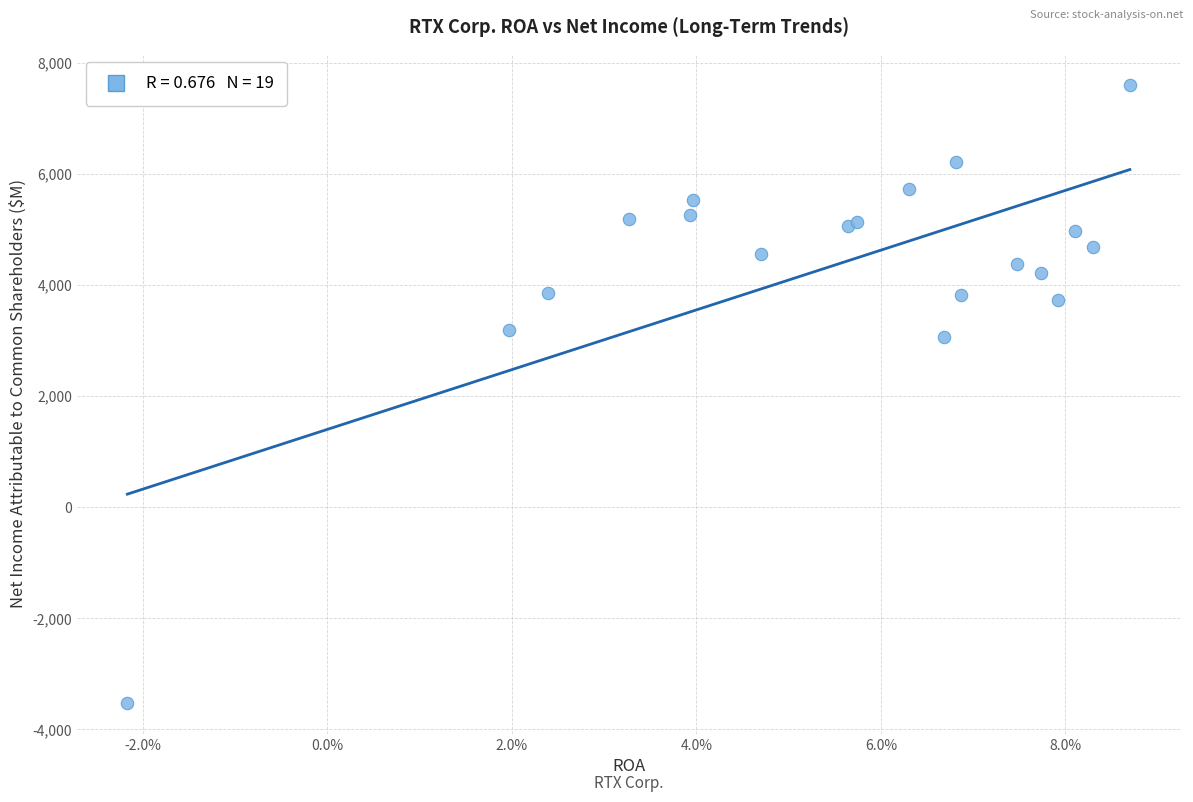

What Y value in the scatter plot is closest to 2044?

3069